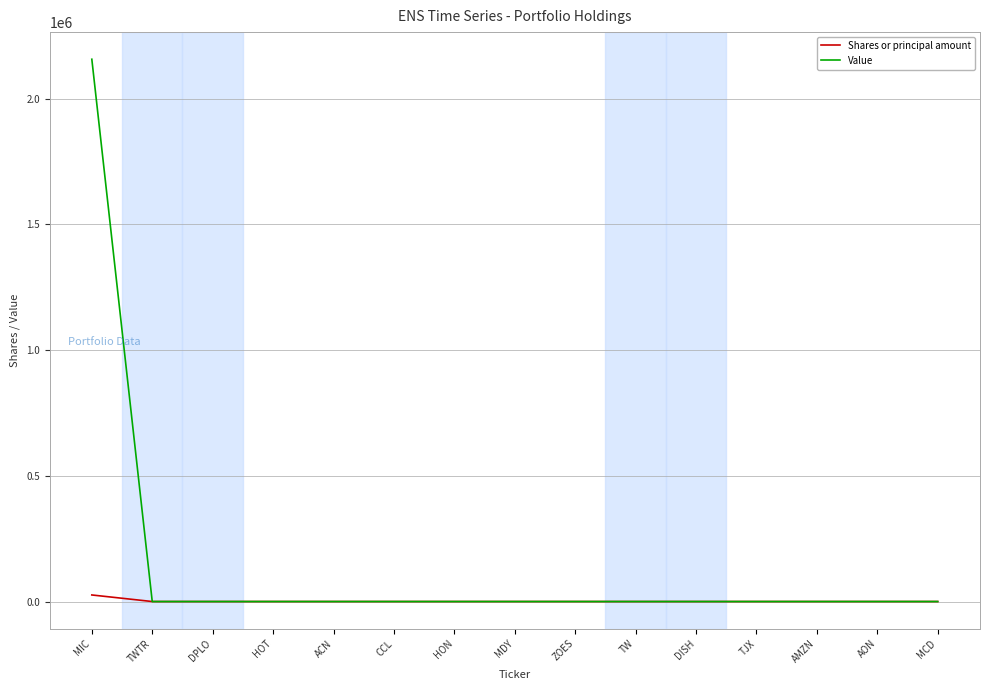

Does the chart have visible grid lines?

Yes